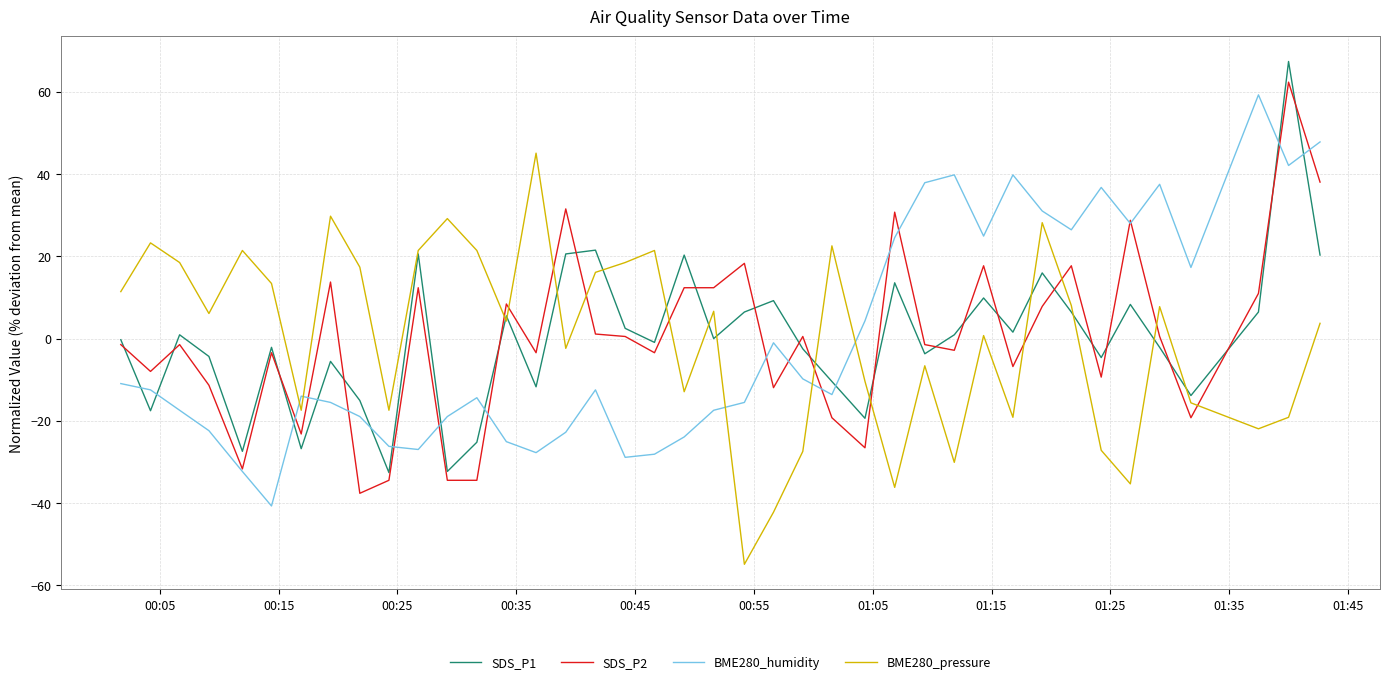

What is the lowest value of the BME280_pressure series?

-54.9